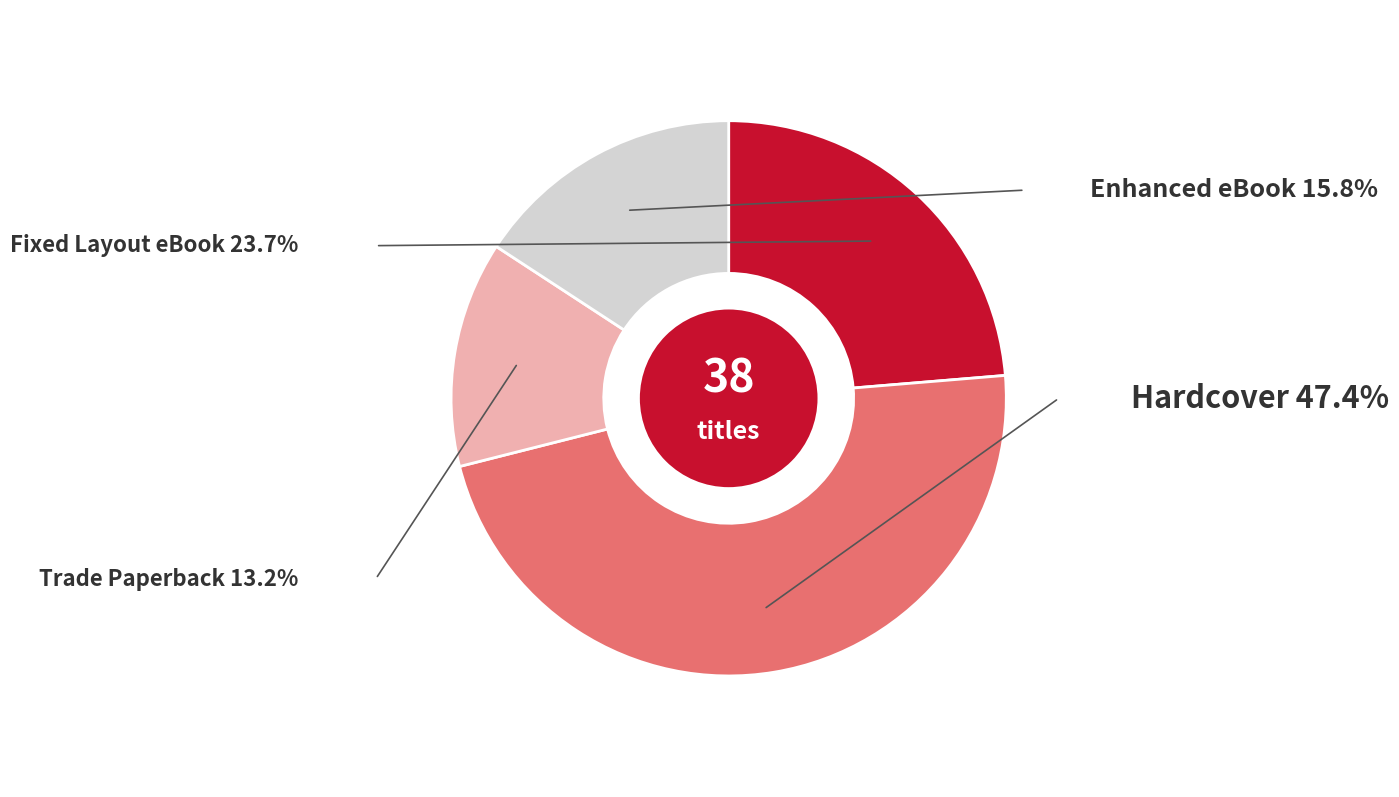

Is there any slice that represents more than half of the pie?

No